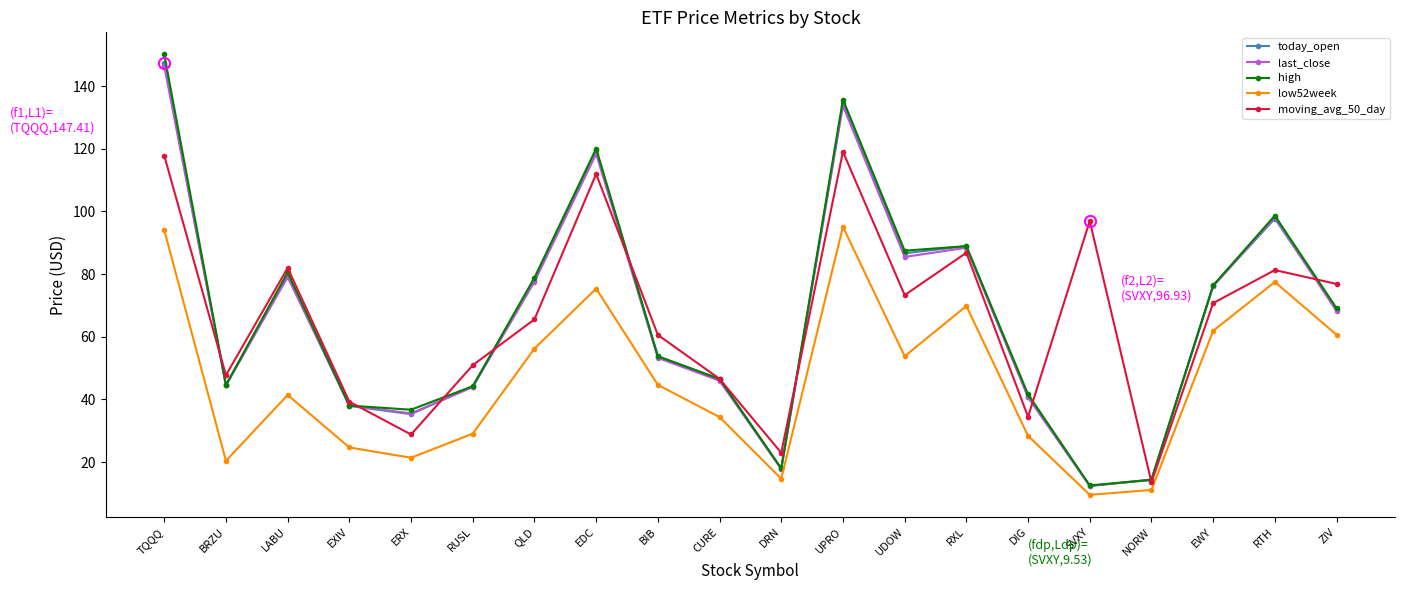

Which category has the highest value in the today_open series?

TQQQ